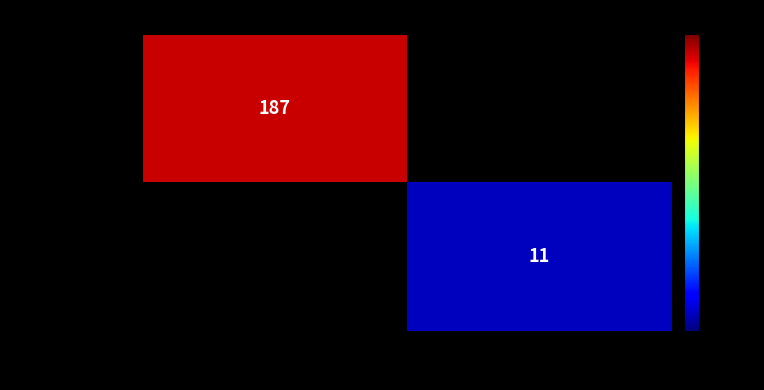

Is it true that 6ab9f0c9...d1ae equals 11 at 1?

True